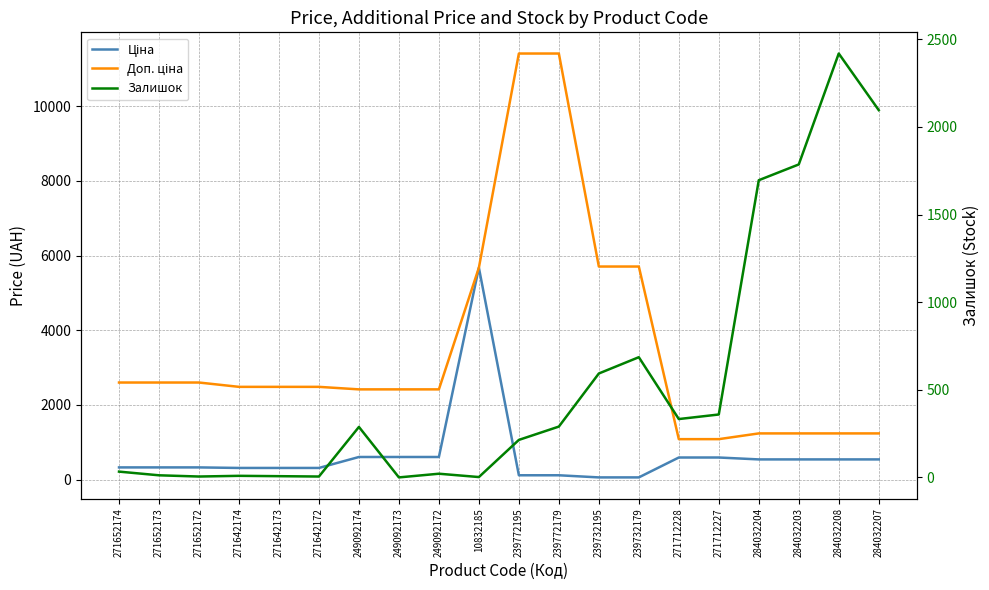

What are all the series names shown in the legend?

Ціна, Доп. ціна, Залишок